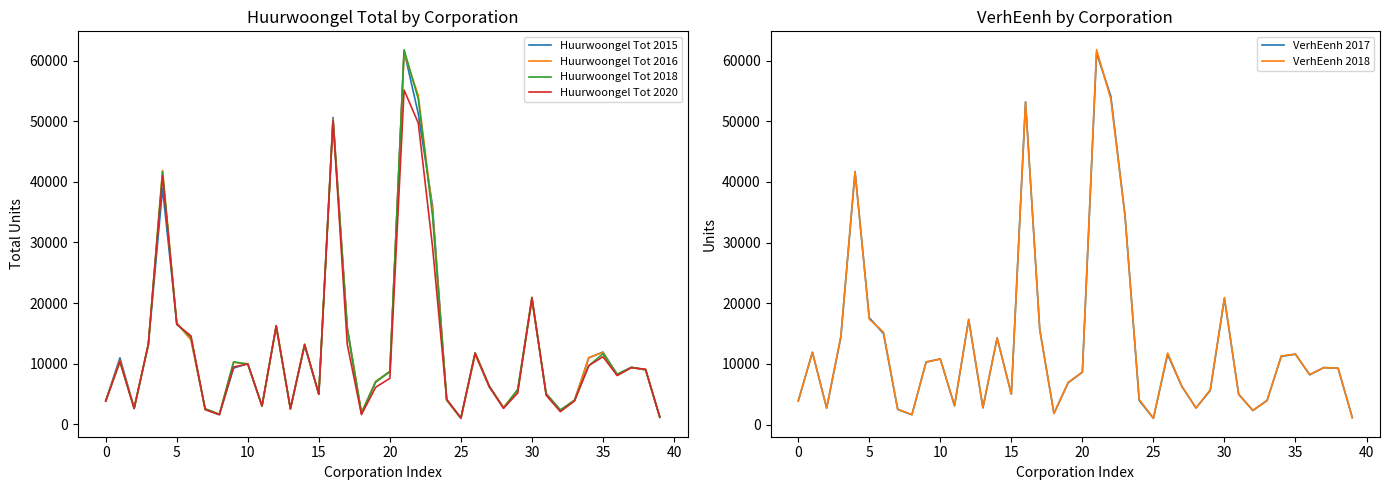

Where is Huurwoongel Tot 2016 nearest to the value 31139?

23